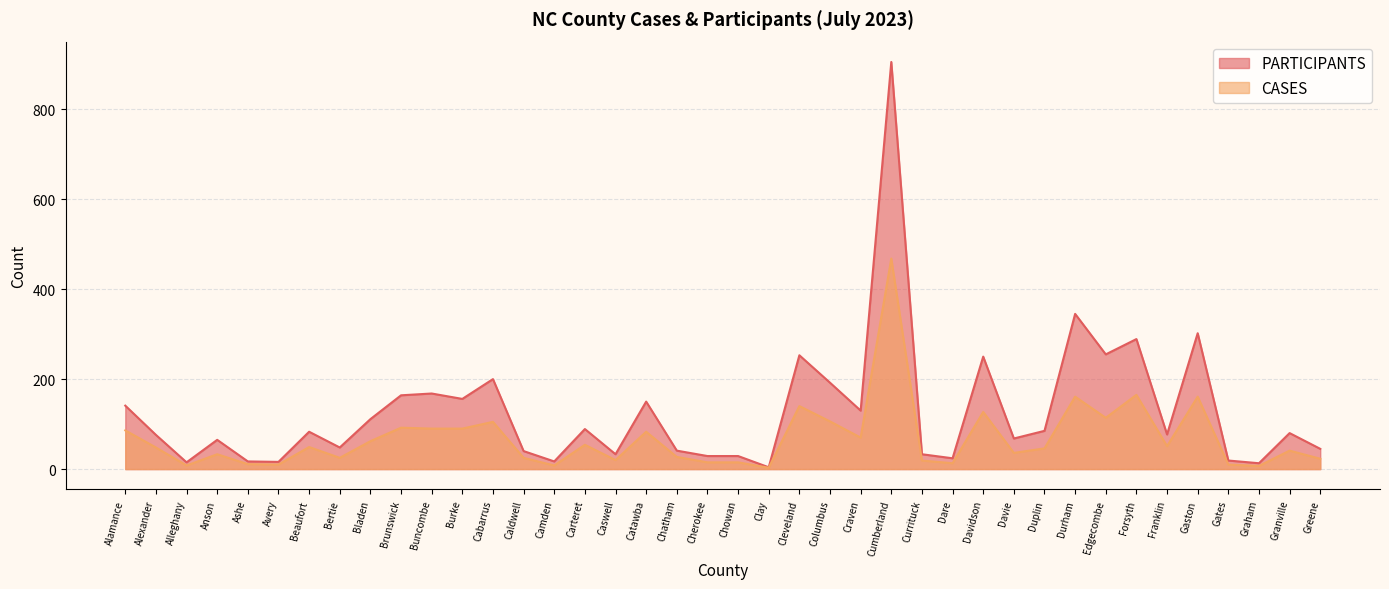

True or false: PARTICIPANTS and CASES intersect in this chart.

False